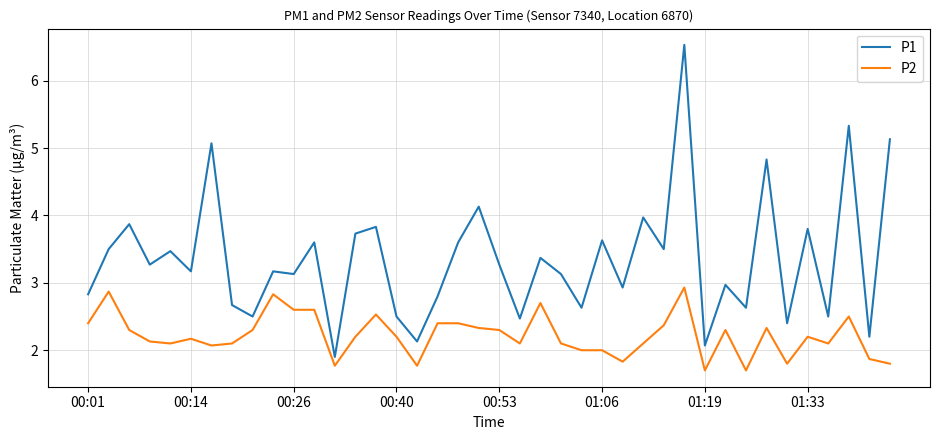

Which series has the largest total across all categories?

P1